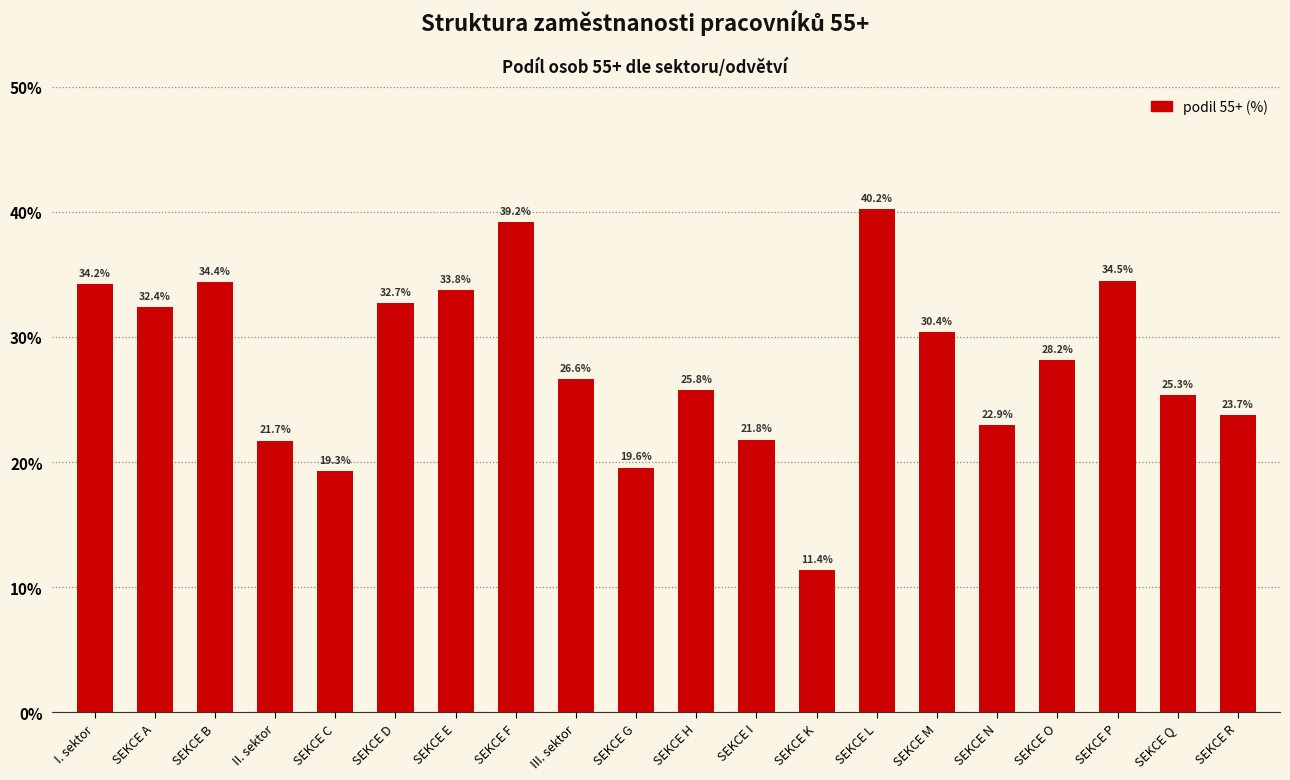

Rank the categories by value from highest to lowest.

SEKCE L, SEKCE F, SEKCE P, SEKCE B, I. sektor, SEKCE E, SEKCE D, SEKCE A, SEKCE M, SEKCE O, III. sektor, SEKCE H, SEKCE Q, SEKCE R, SEKCE N, SEKCE I, II. sektor, SEKCE G, SEKCE C, SEKCE K